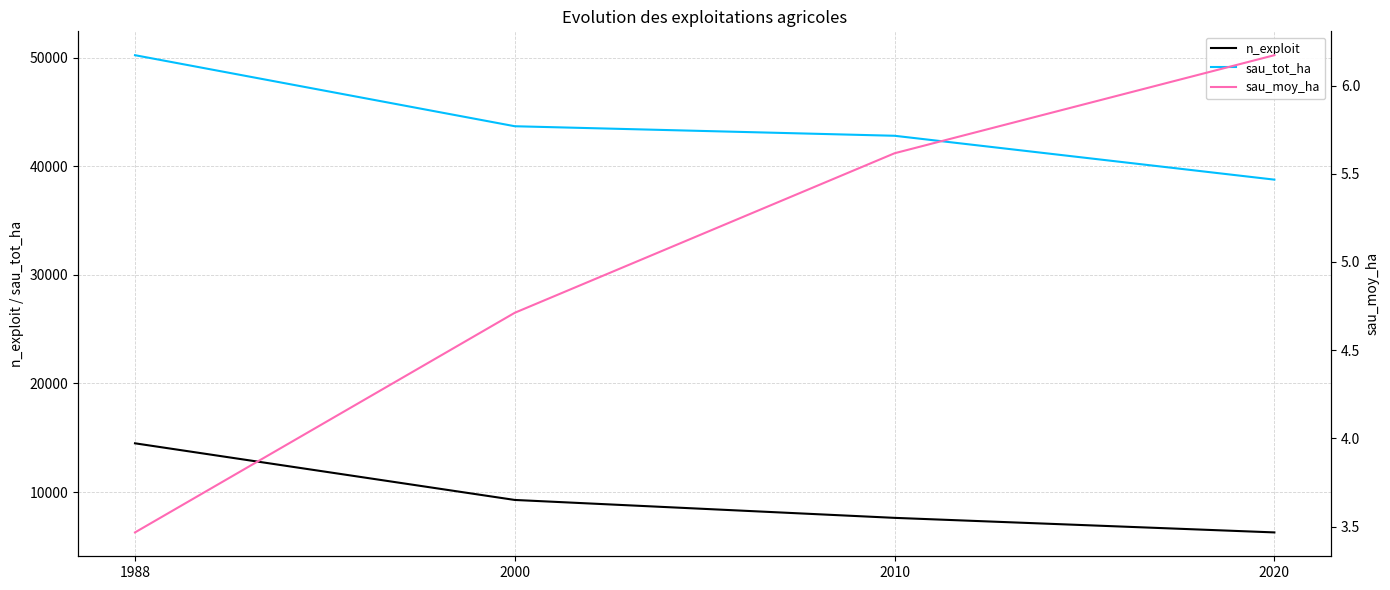

At which category is the sum across all series the highest?

1988